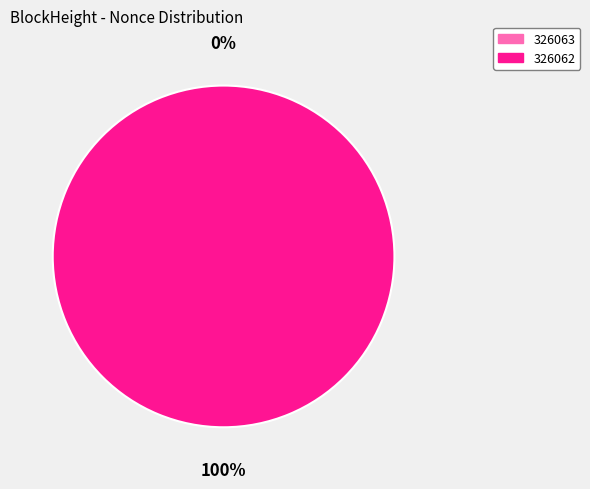

To the nearest percent, what is the difference between the largest and smallest slice percentages?

100%